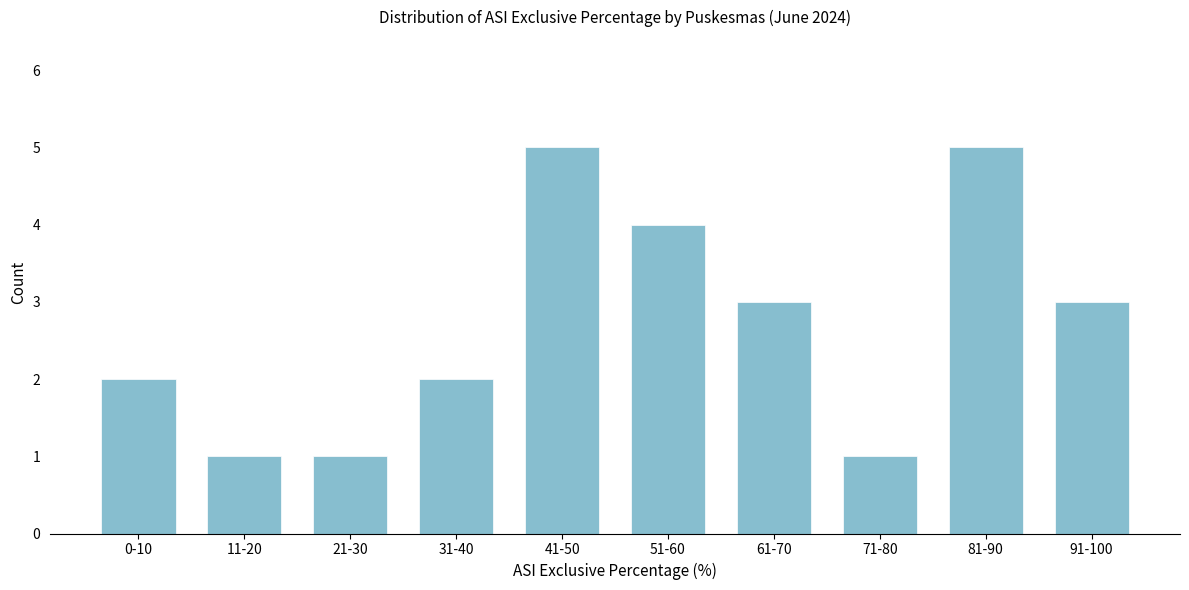

Reading left to right, extract all data points from this chart.

2	1	1	2	5	4	3	1	5	3